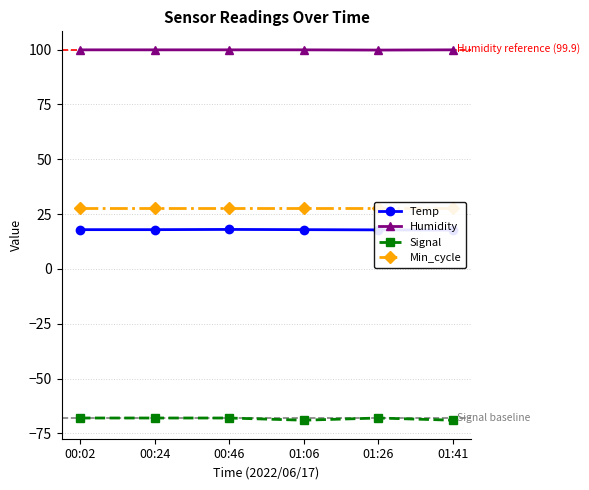

How many Signal values are between -69 and -68?

6